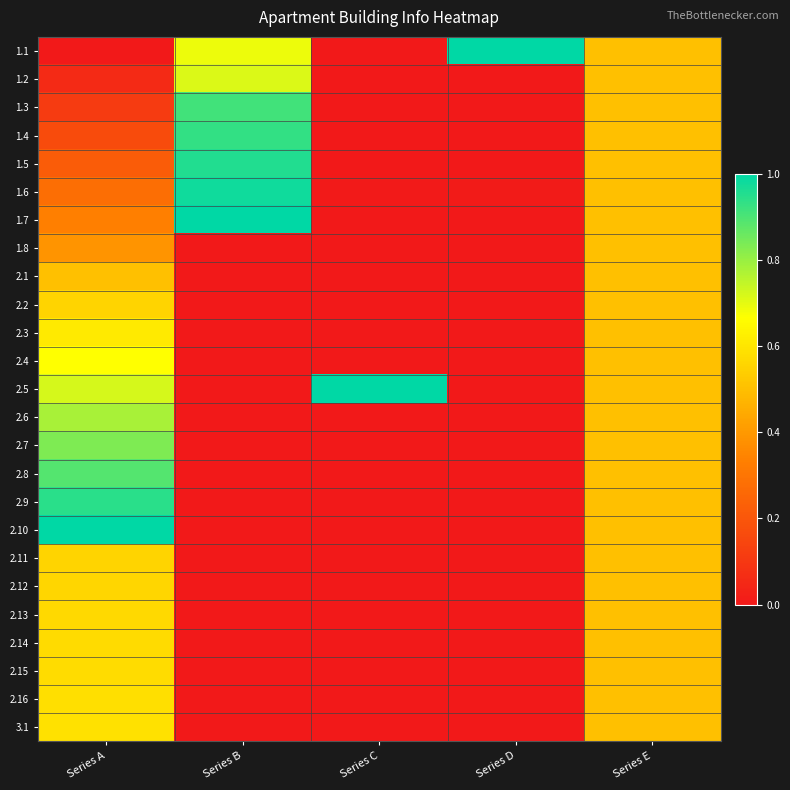

What is the spread (max minus min) of values at Series A?

1.0